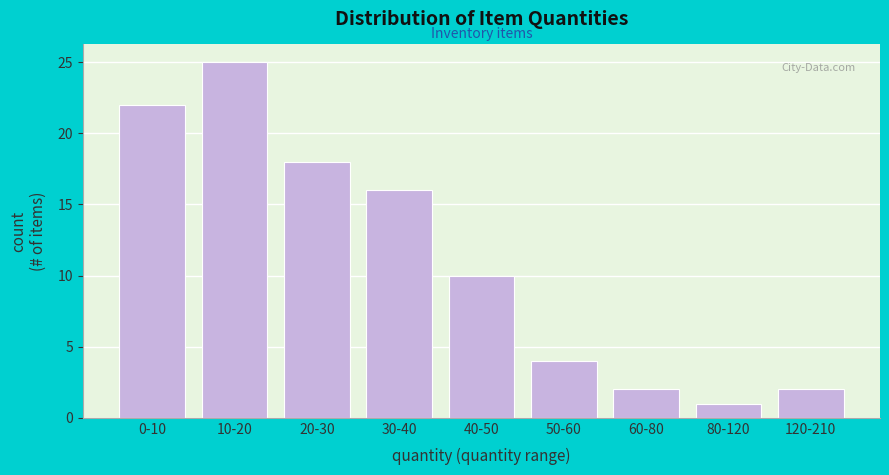

Reading right to left, what are all the values shown in this chart?

120-210=2	80-120=1	60-80=2	50-60=4	40-50=10	30-40=16	20-30=18	10-20=25	0-10=22